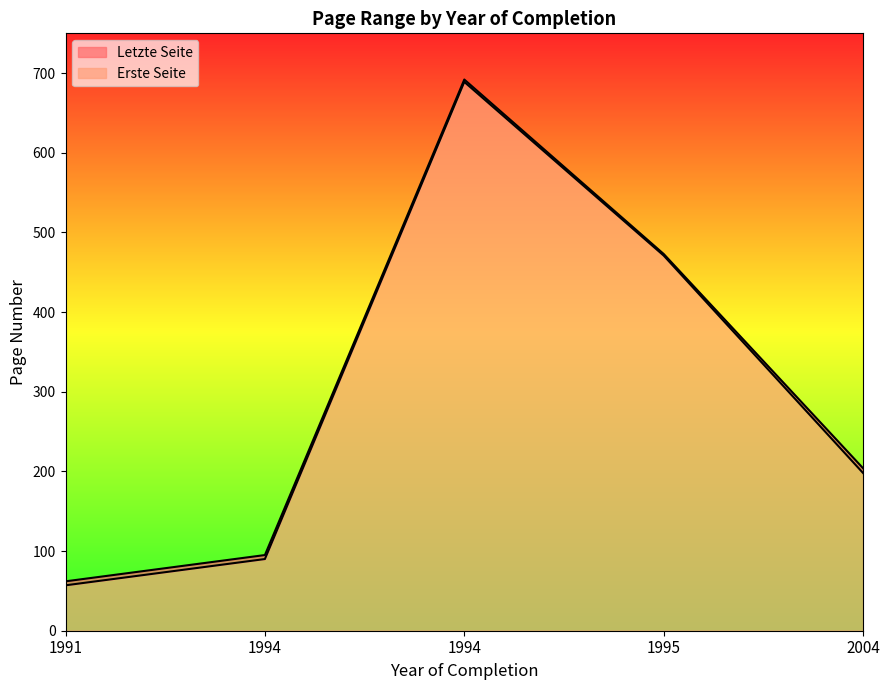

Is it true that Letzte Seite equals 62 at 1991?

True